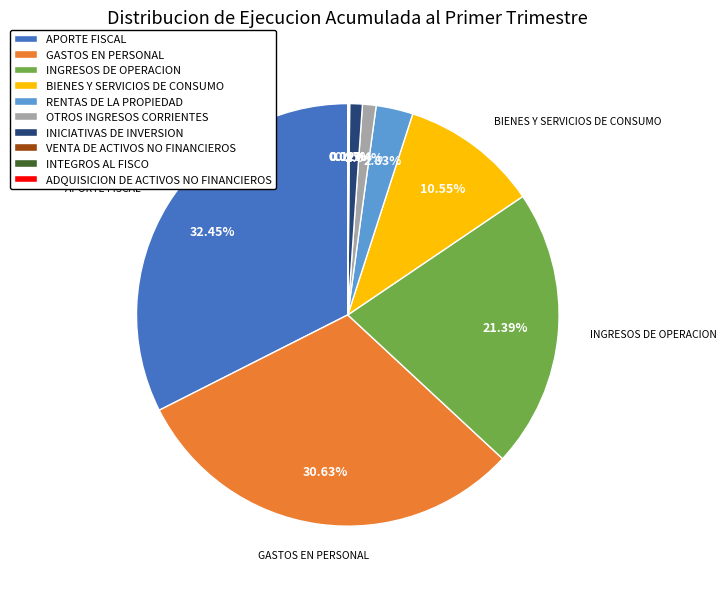

Between BIENES Y SERVICIOS DE CONSUMO and INICIATIVAS DE INVERSION, which is larger?

BIENES Y SERVICIOS DE CONSUMO